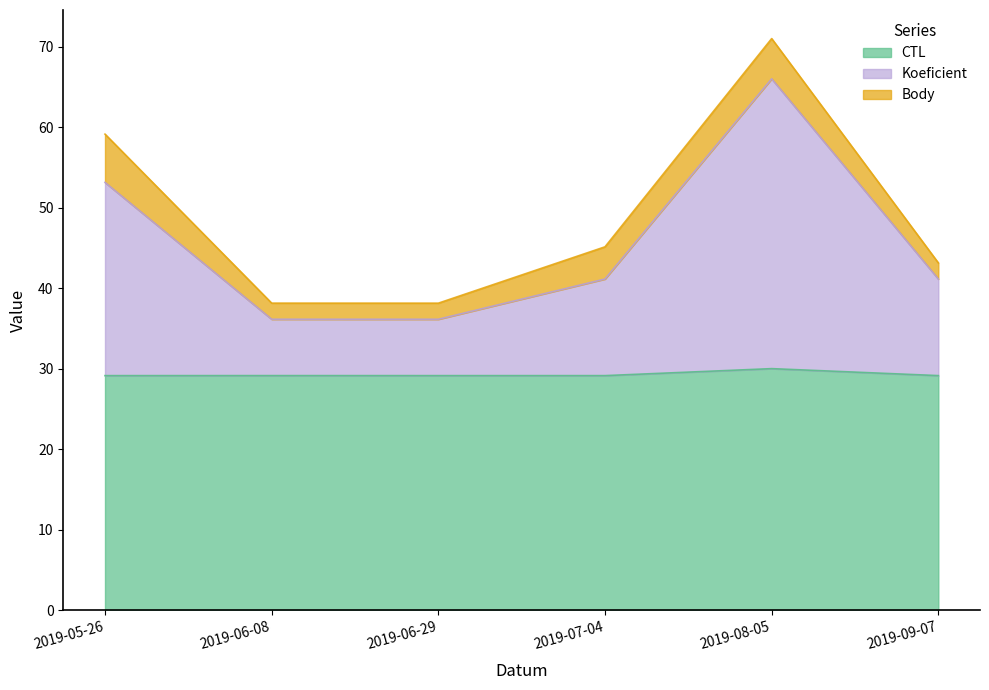

At which label does Koeficient reach its peak?

2019-08-05